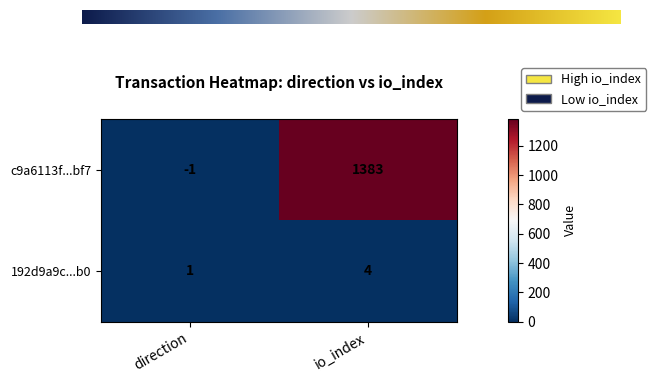

Between direction and io_index, which series saw the biggest shift?

c9a6113f...bf7